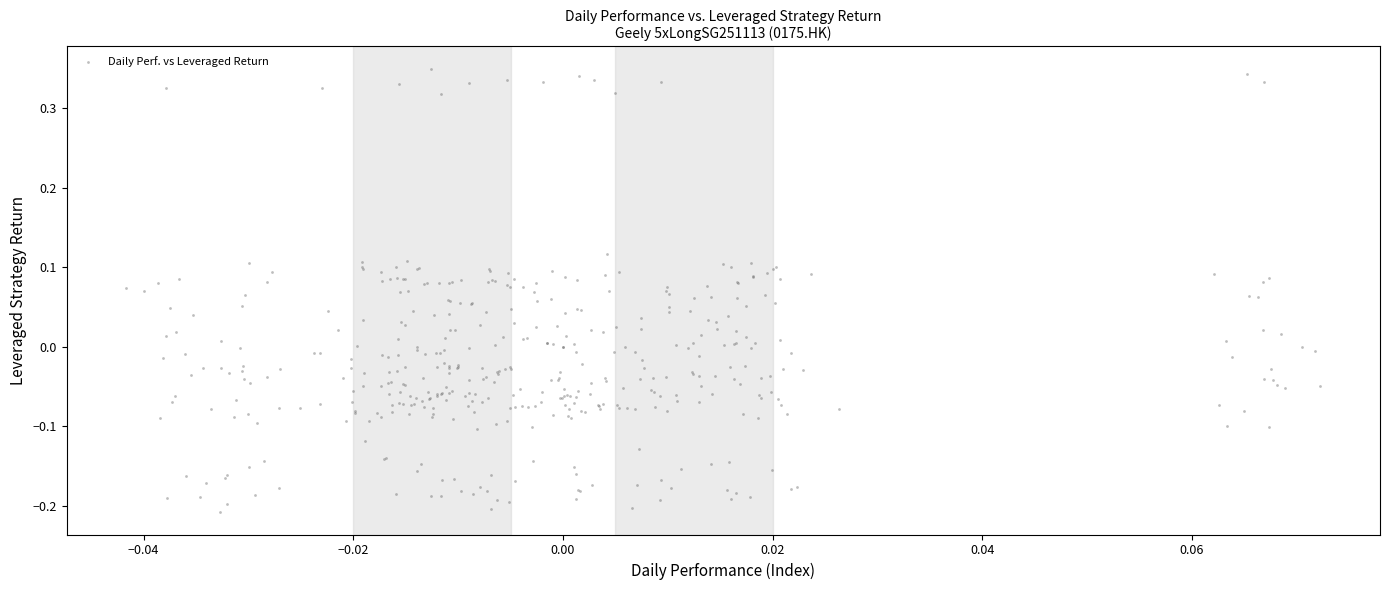

What is the range of Y values (max minus min)?

0.6